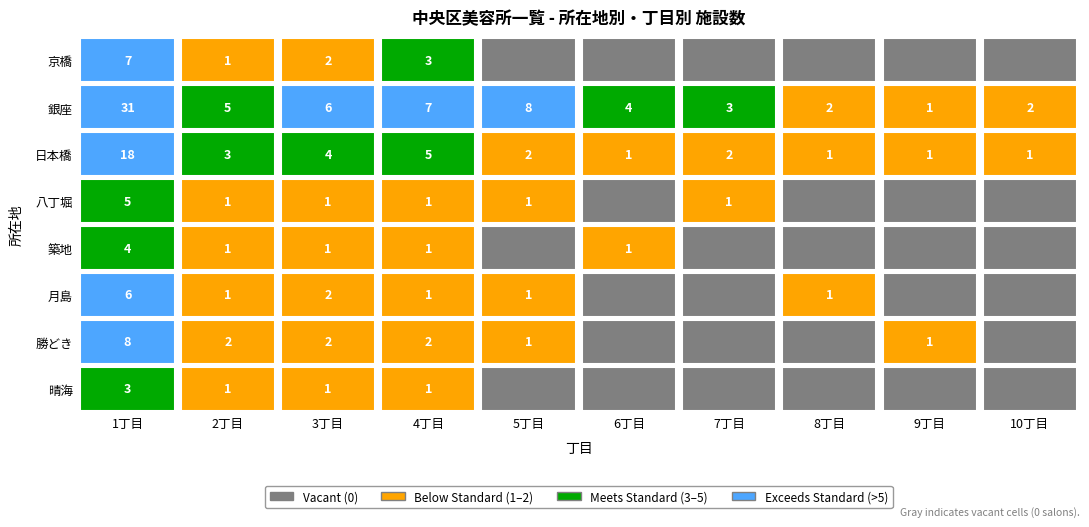

How many values in the 銀座 series are below 5?

5